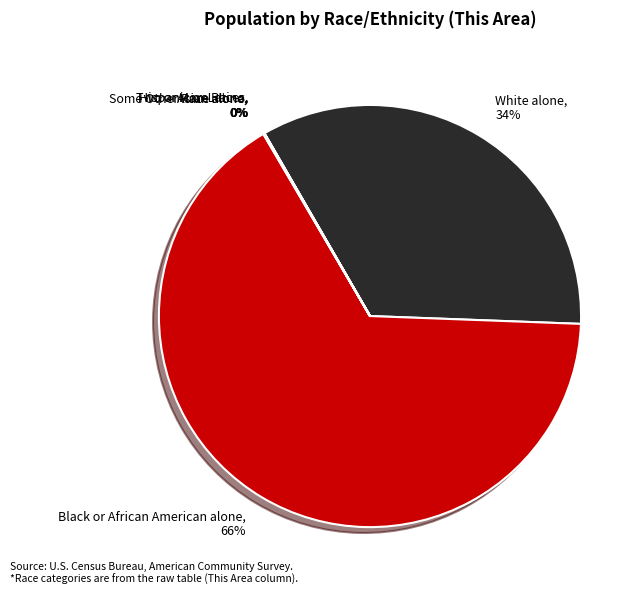

Which slice represents more than half of the pie?

Black or African American alone